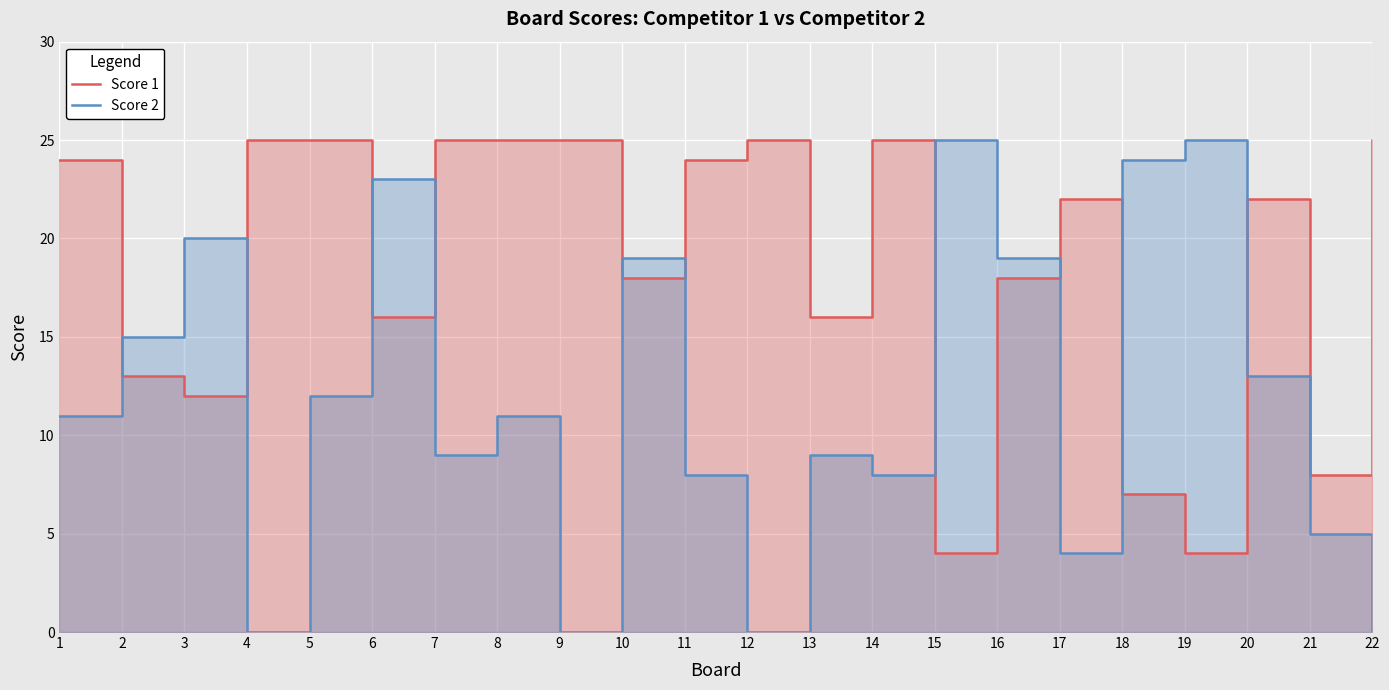

After their last crossing, which series has the higher values: Score 2 or Score 1?

Score 1